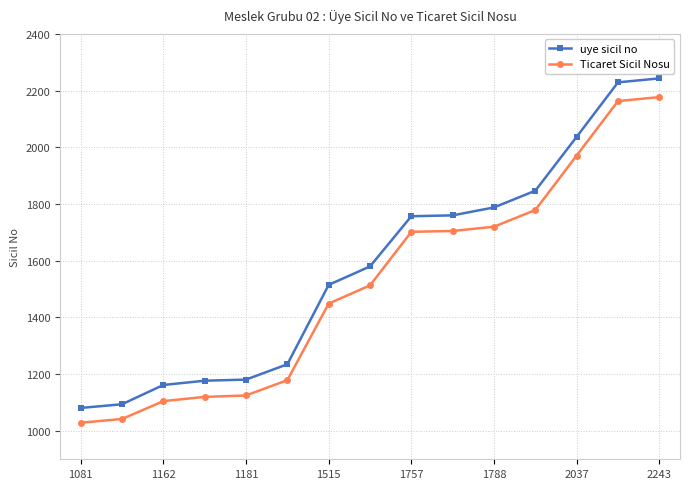

What is the minimum value for uye sicil no?

1081